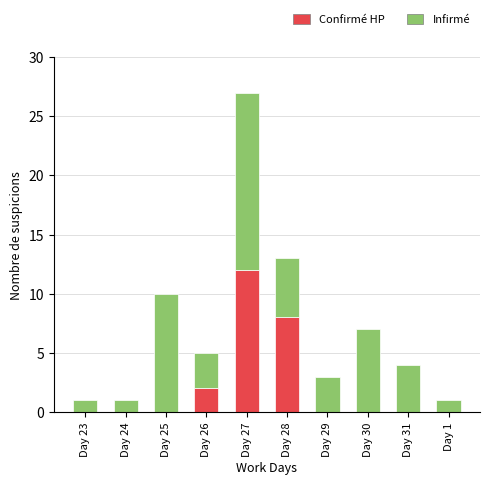

The Confirmé HP series shows -4 at Day 23. True or false?

False